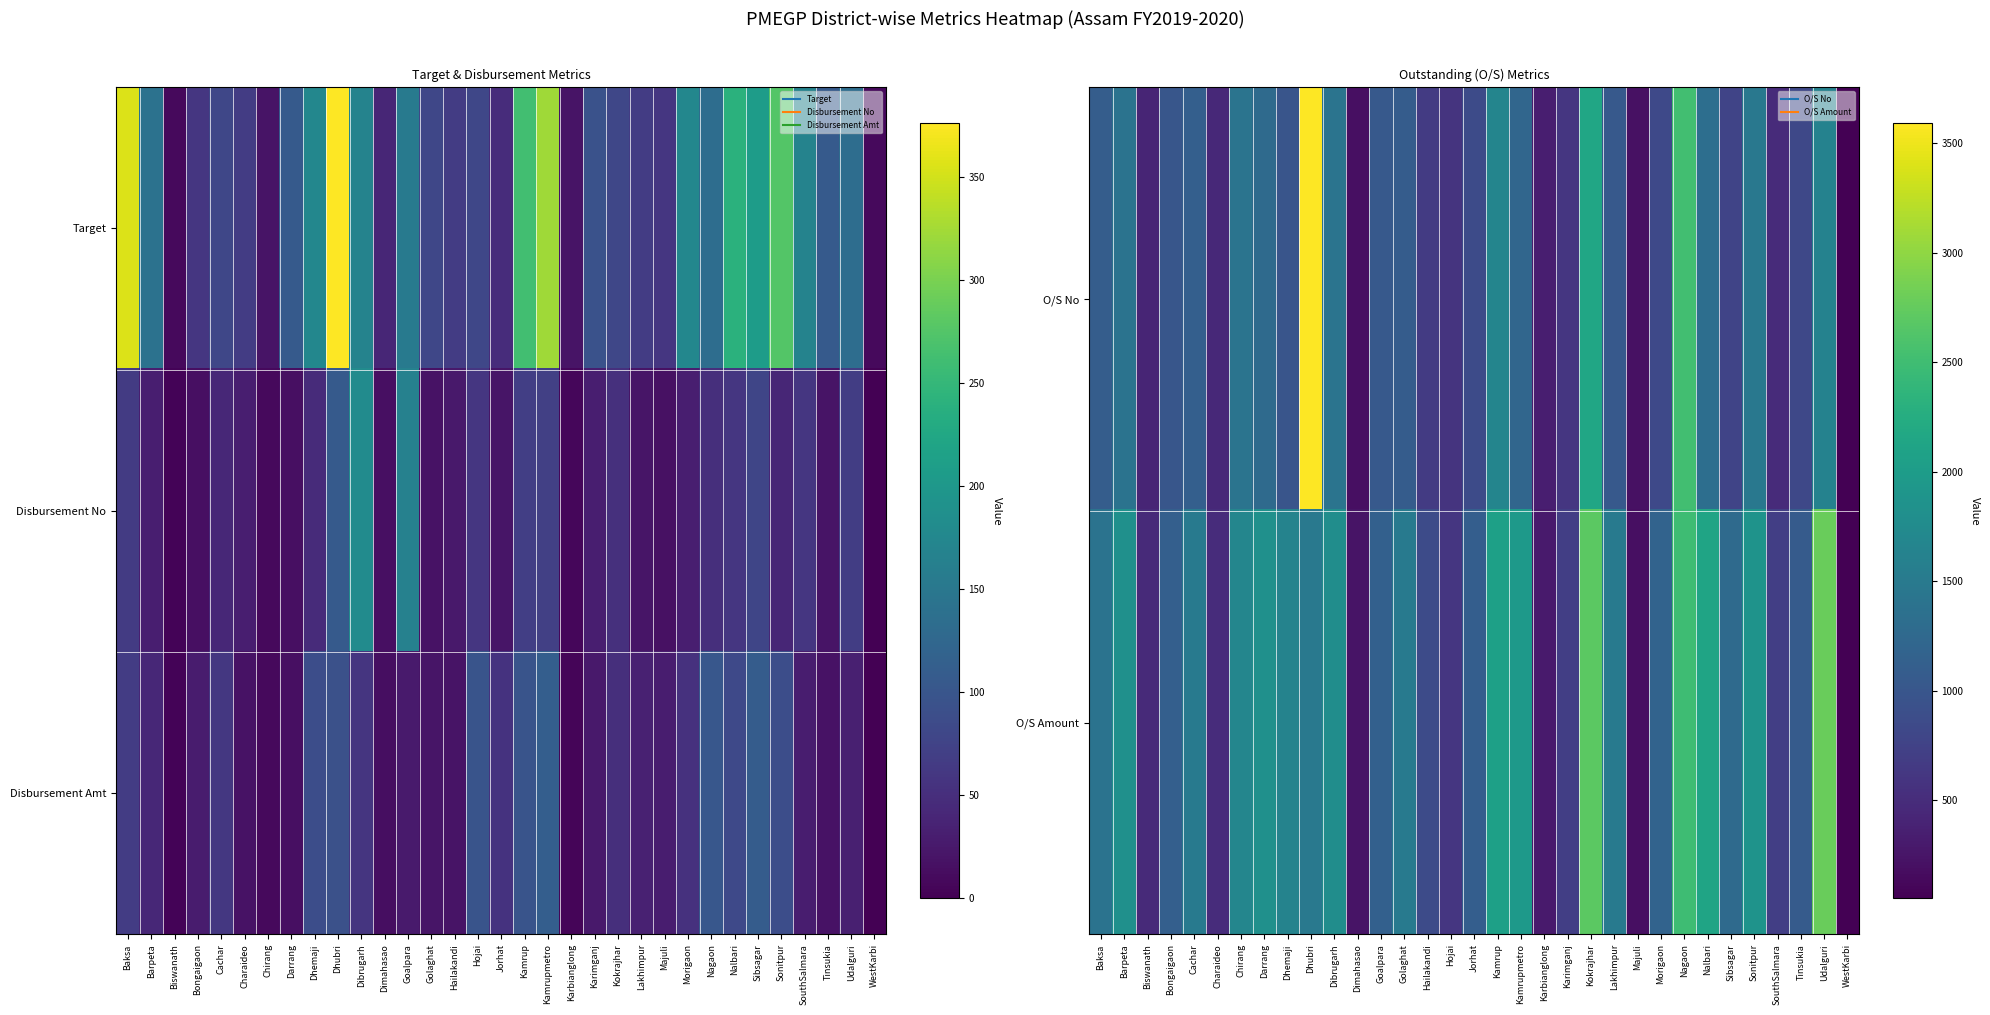

Is the value of O/S Amount at Dhubri greater than the value of O/S No at Nagaon?

No